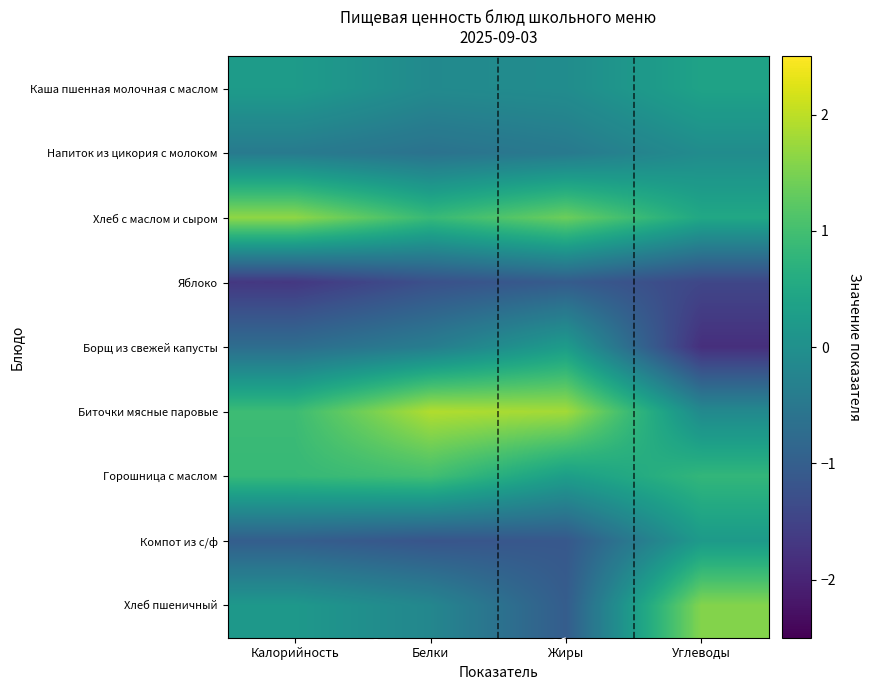

Reading right to left, transcribe all the data shown in this chart.

Каша пшенная молочная с маслом: Углеводы=0.4	Жиры=-0.1	Белки=-0.1	Калорийность=0.2
Напиток из цикория с молоком: Углеводы=-0.1	Жиры=-0.5	Белки=-0.6	Калорийность=-0.4
Хлеб с маслом и сыром: Углеводы=0.5	Жиры=1.4	Белки=0.9	Калорийность=1.7
Яблоко: Углеводы=-1.4	Жиры=-1.0	Белки=-1.3	Калорийность=-1.7
Борщ из свежей капусты: Углеводы=-1.8	Жиры=0.3	Белки=-0.4	Калорийность=-0.7
Биточки мясные паровые: Углеводы=-0.1	Жиры=1.8	Белки=1.9	Калорийность=0.9
Горошница с маслом: Углеводы=0.8	Жиры=0.3	Белки=1.0	Калорийность=0.9
Компот из с/ф: Углеводы=0.2	Жиры=-1.1	Белки=-1.2	Калорийность=-1.0
Хлеб пшеничный: Углеводы=1.6	Жиры=-1.0	Белки=-0.2	Калорийность=0.2